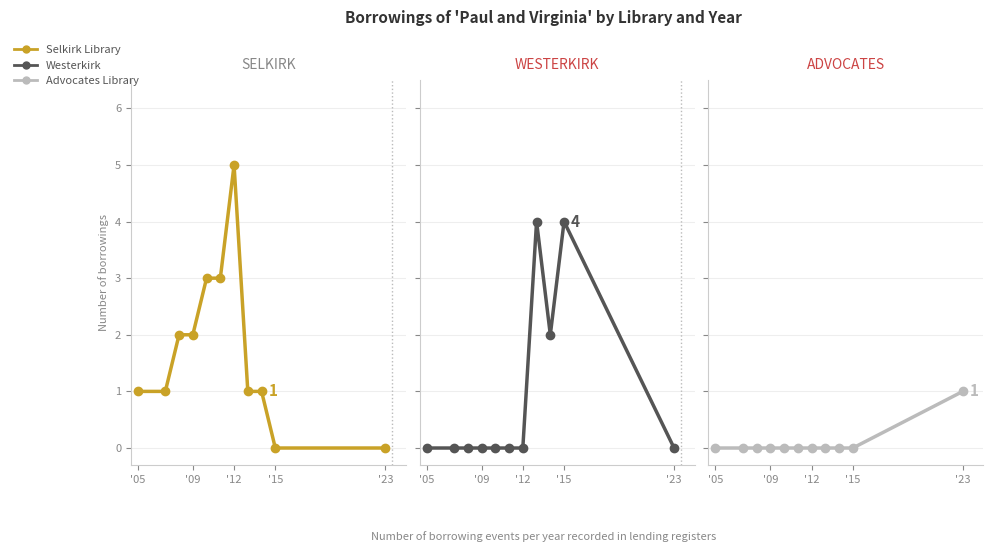

How many lines are shown in the chart?

3